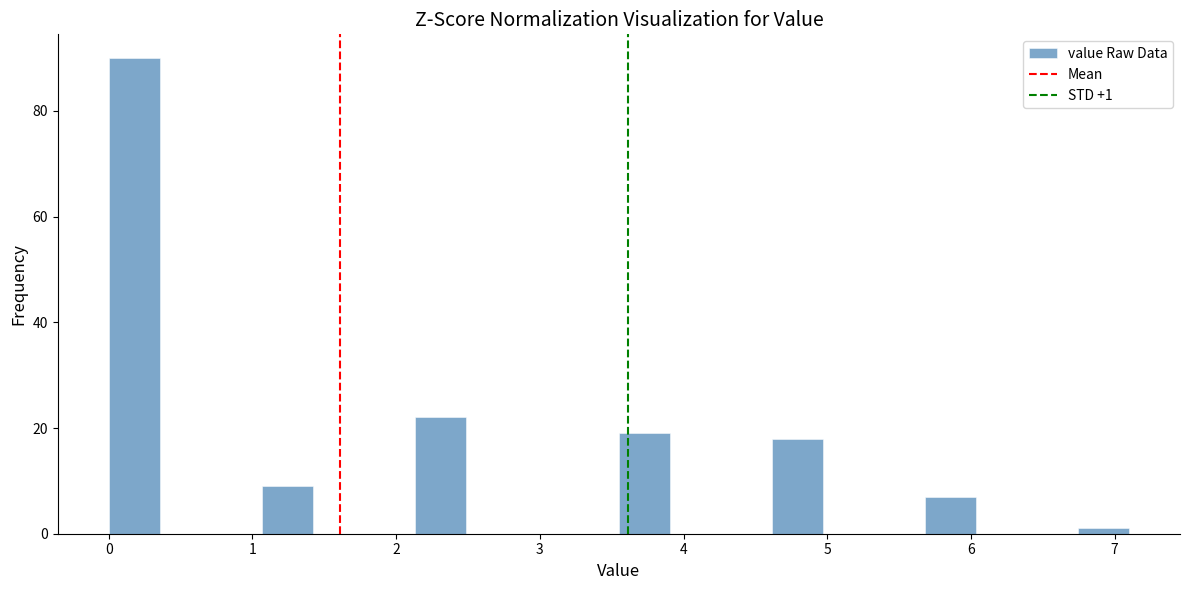

Read against the x-axis, roughly where is the centre of the tallest bar?

0.2